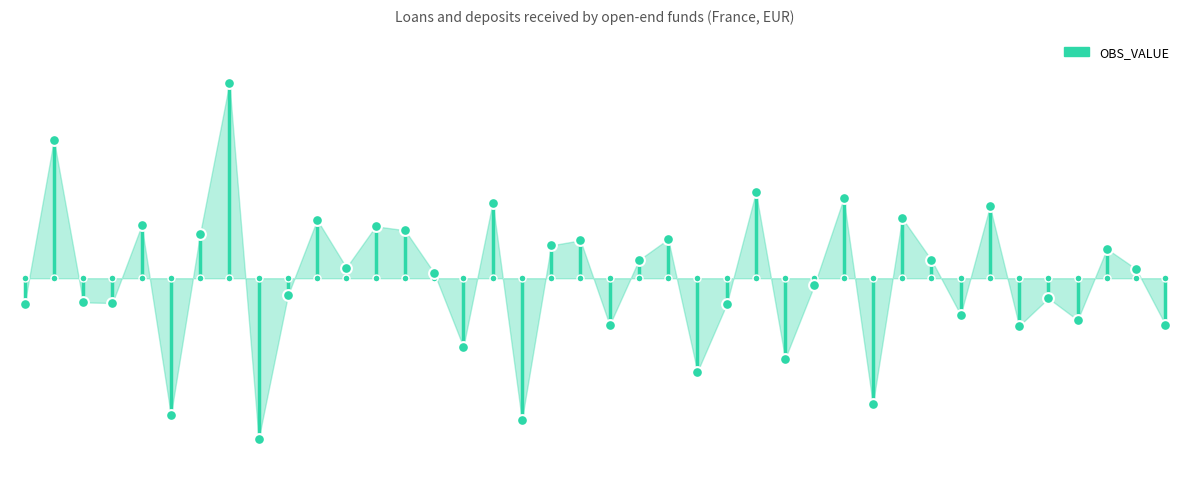

What is the change in value from 2012-10 to 2013-09?

-573